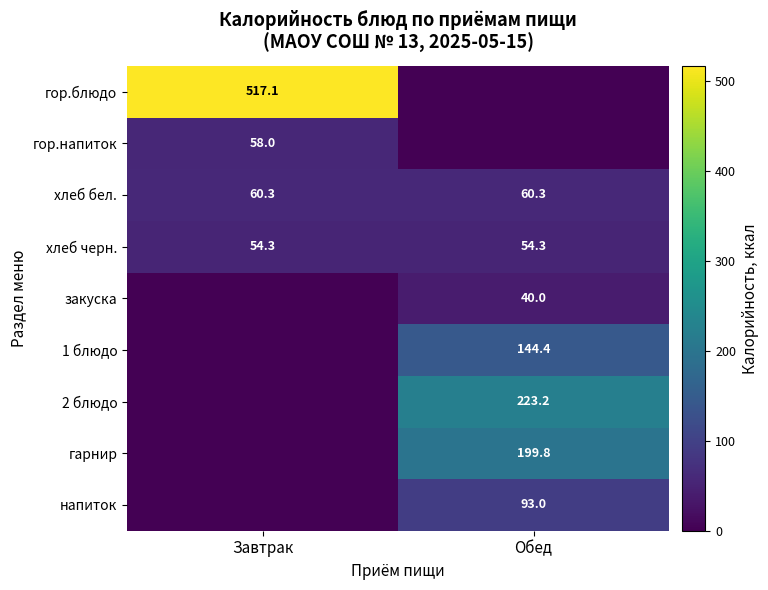

Is the value of 1 блюдо at Обед greater than the value of хлеб черн. at Обед?

Yes